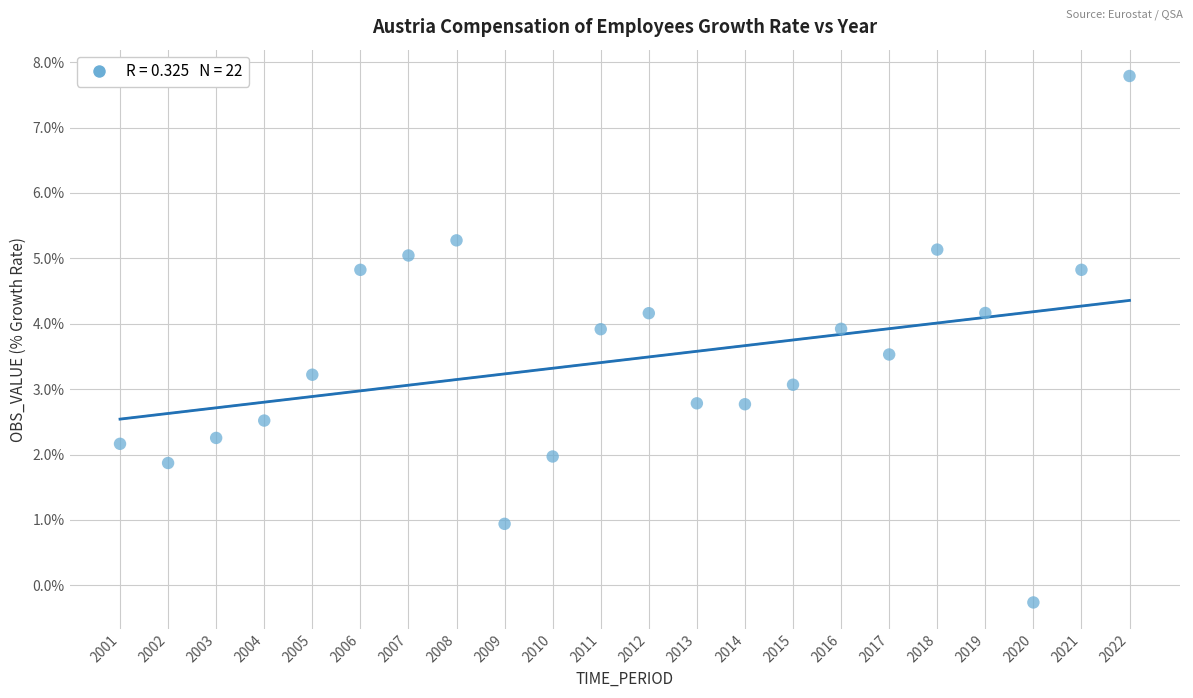

What is the range of X values (max minus min)?

21.0